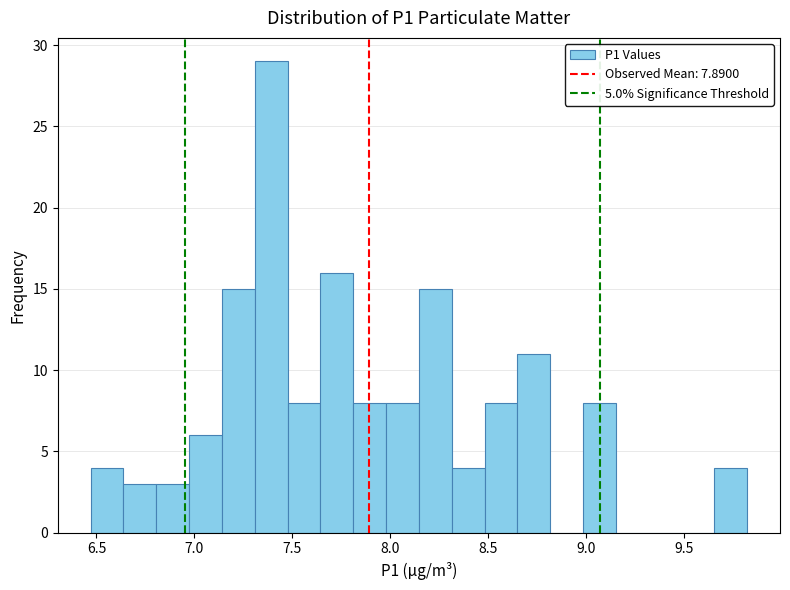

Around what value on the x-axis is the tallest bar? Give the approximate position of its centre, as read against the axis.

7.40